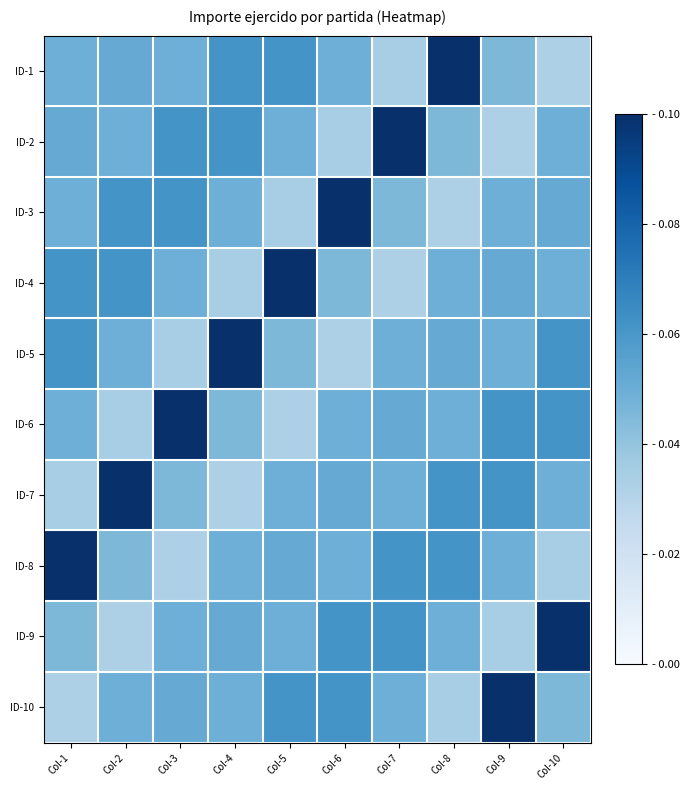

List the labels in order of ID-6 value, largest first.

Col-3, Col-9, Col-10, Col-7, Col-1, Col-6, Col-8, Col-4, Col-2, Col-5